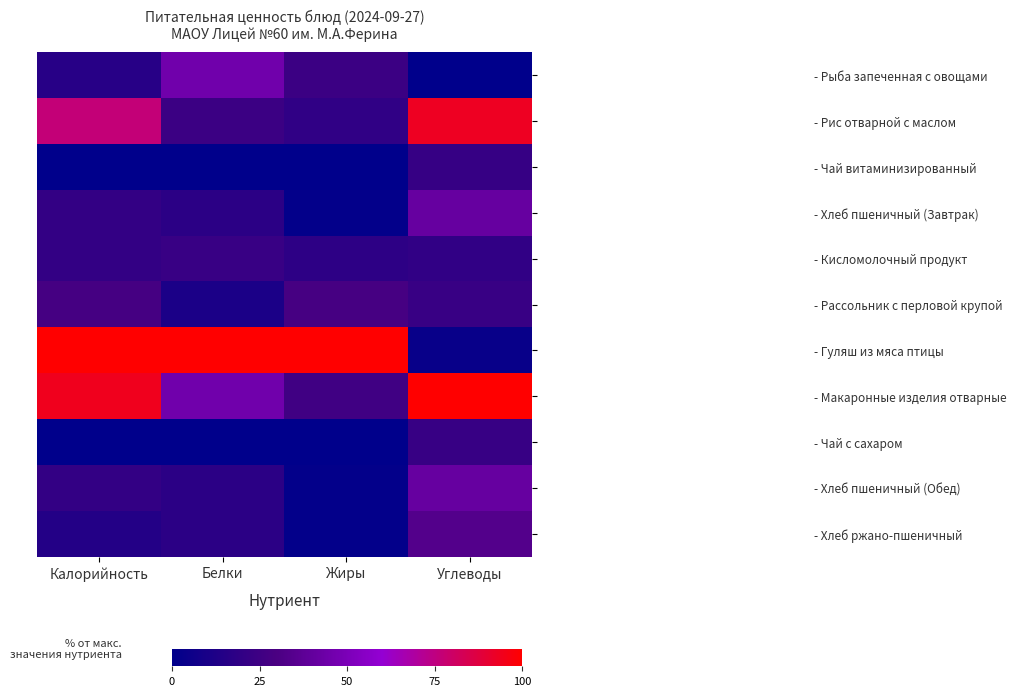

Which series has the widest spread of values?

- Гуляш из мяса птицы